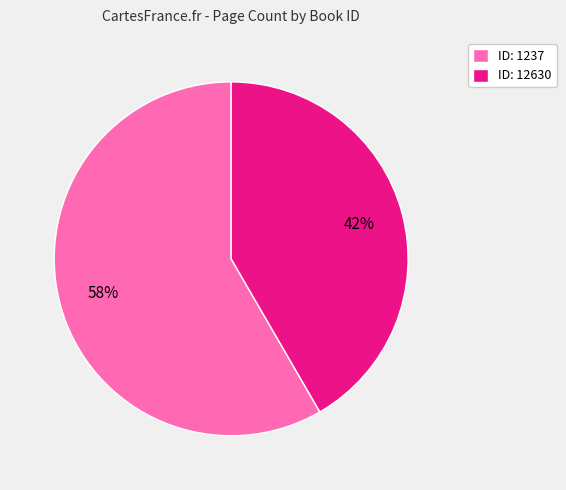

What is the majority slice?

ID: 1237